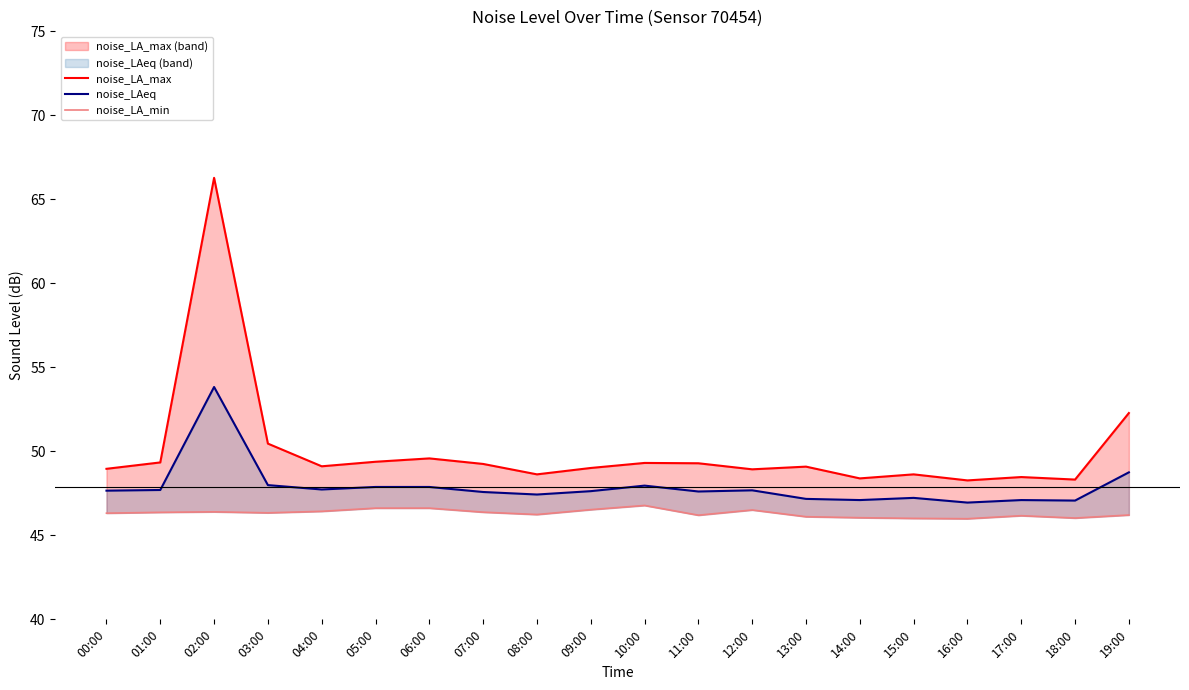

Reading left to right, extract all data points from this chart.

noise_LA_max: 00:00=49.0	01:00=49.3	02:00=66.3	03:00=50.5	04:00=49.1	05:00=49.4	06:00=49.6	07:00=49.2	08:00=48.6	09:00=49.0	10:00=49.3	11:00=49.3	12:00=48.9	13:00=49.1	14:00=48.4	15:00=48.6	16:00=48.3	17:00=48.5	18:00=48.3	19:00=52.3
noise_LAeq: 00:00=47.7	01:00=47.7	02:00=53.8	03:00=48.0	04:00=47.7	05:00=47.9	06:00=47.9	07:00=47.6	08:00=47.4	09:00=47.6	10:00=48.0	11:00=47.6	12:00=47.7	13:00=47.2	14:00=47.1	15:00=47.2	16:00=47.0	17:00=47.1	18:00=47.1	19:00=48.8
noise_LA_min: 00:00=46.3	01:00=46.4	02:00=46.4	03:00=46.3	04:00=46.4	05:00=46.6	06:00=46.6	07:00=46.4	08:00=46.2	09:00=46.5	10:00=46.8	11:00=46.2	12:00=46.5	13:00=46.1	14:00=46.0	15:00=46.0	16:00=46.0	17:00=46.2	18:00=46.0	19:00=46.2